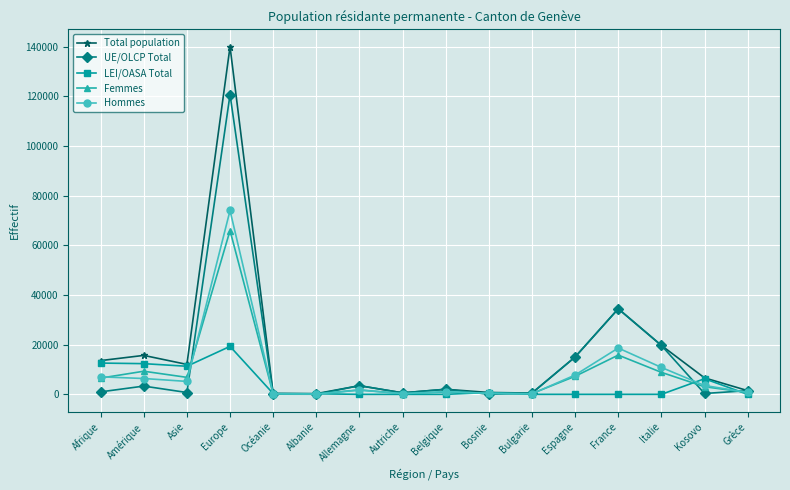

What position from the left is Belgique?

9